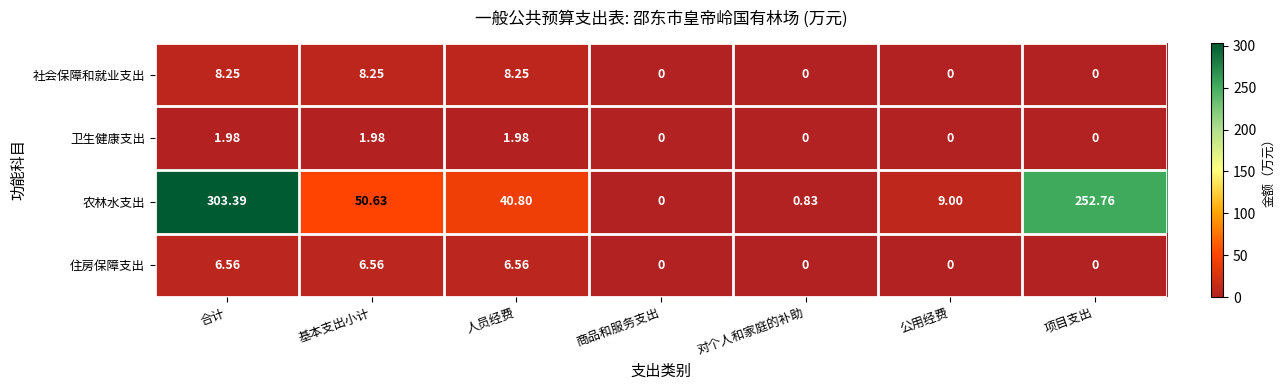

At which label is 农林水支出 closest to 151?

基本支出小计